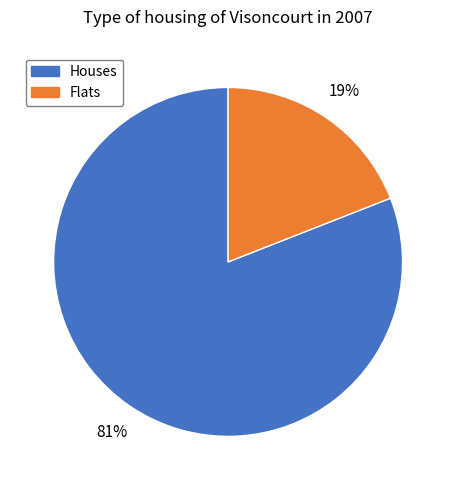

To the nearest percent, what portion does Flats represent?

19%